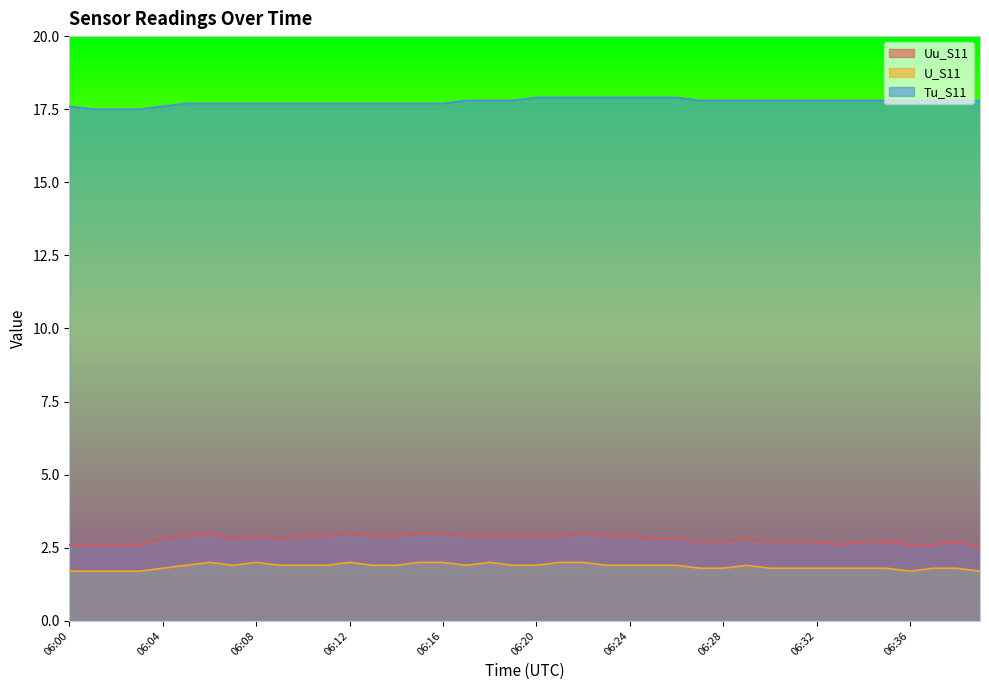

Which series changed the most between 06:12 and 06:23?

Tu_S11